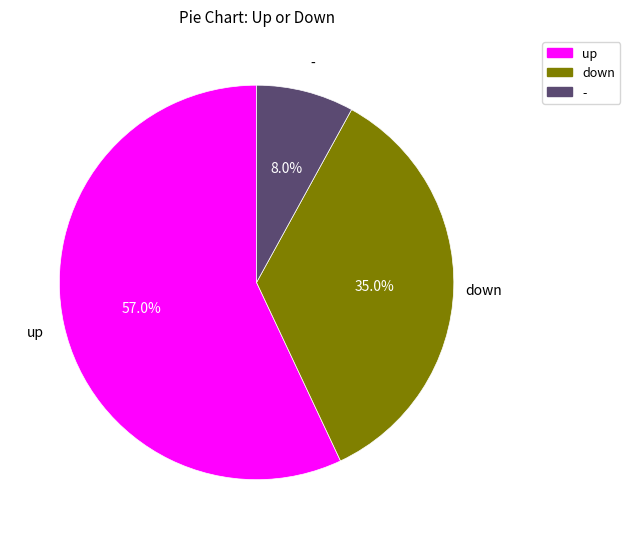

How much of the chart is everything except -?

92.0%